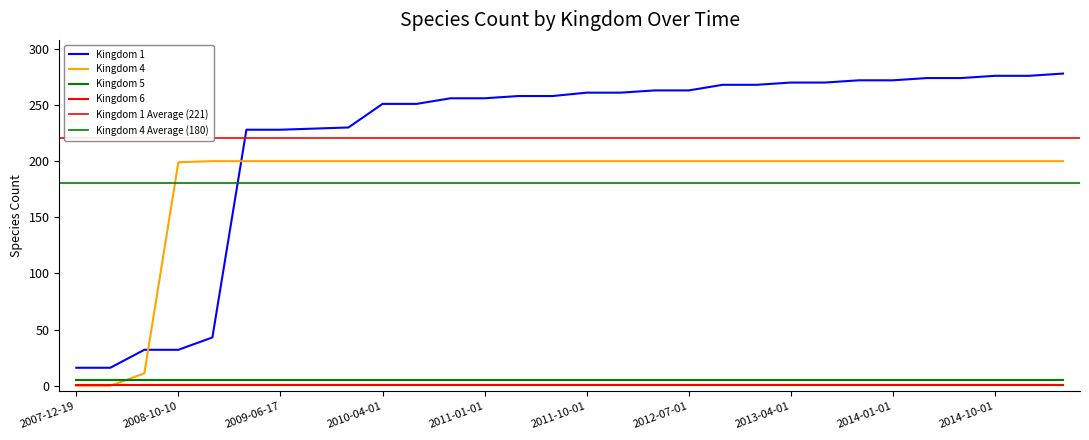

What position from the left is 2011-10-01?

16